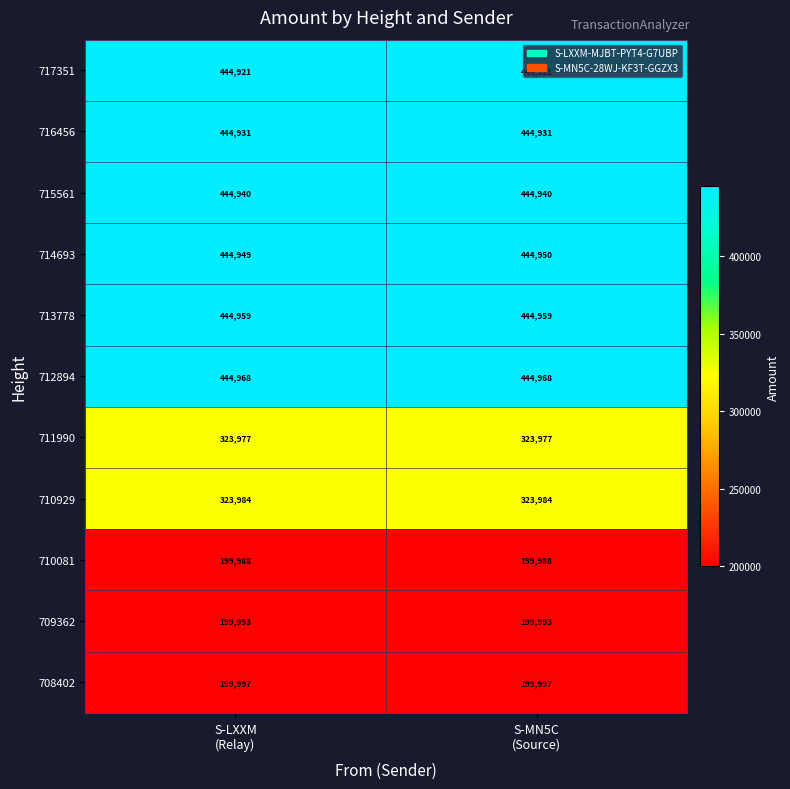

How many categories are shown in the chart?

2